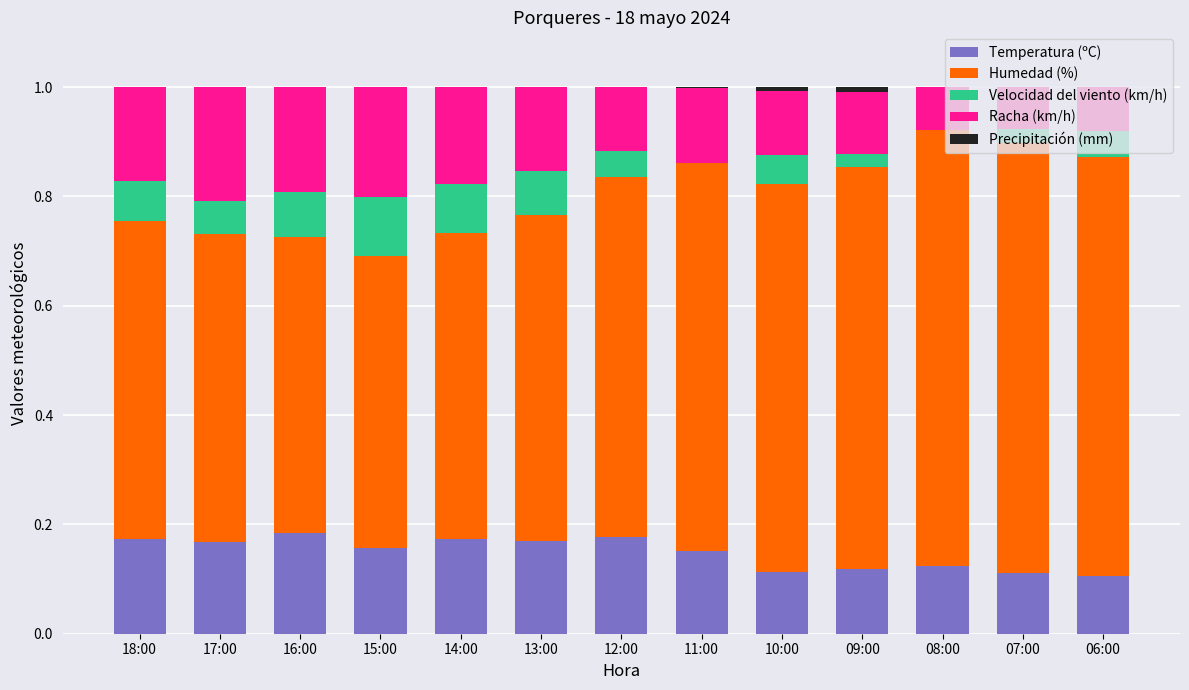

What is the total value across all series at 14:00?

1.0